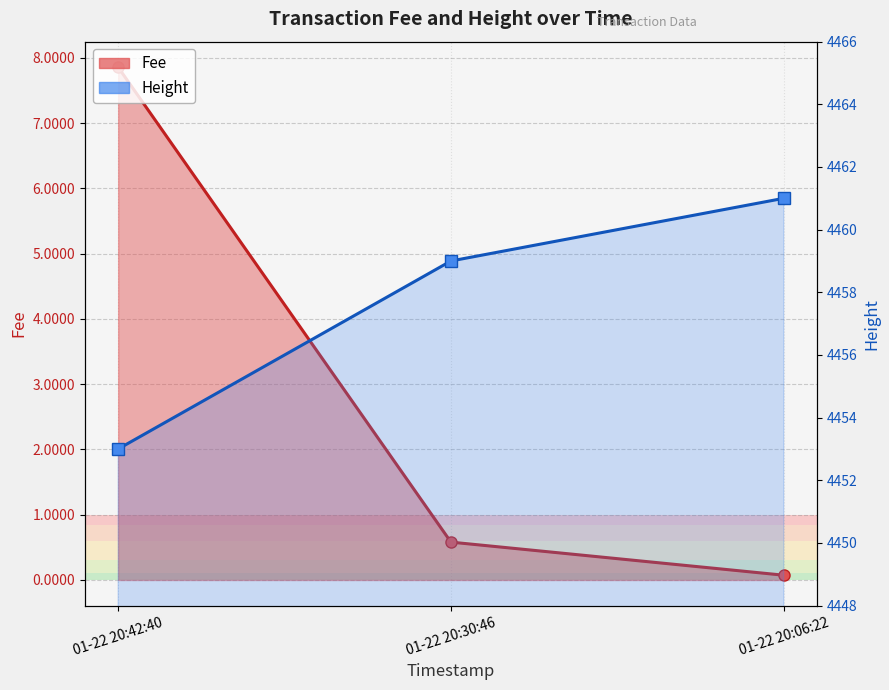

Is it true that Fee equals 4.2 at 01-22 20:42:40?

False